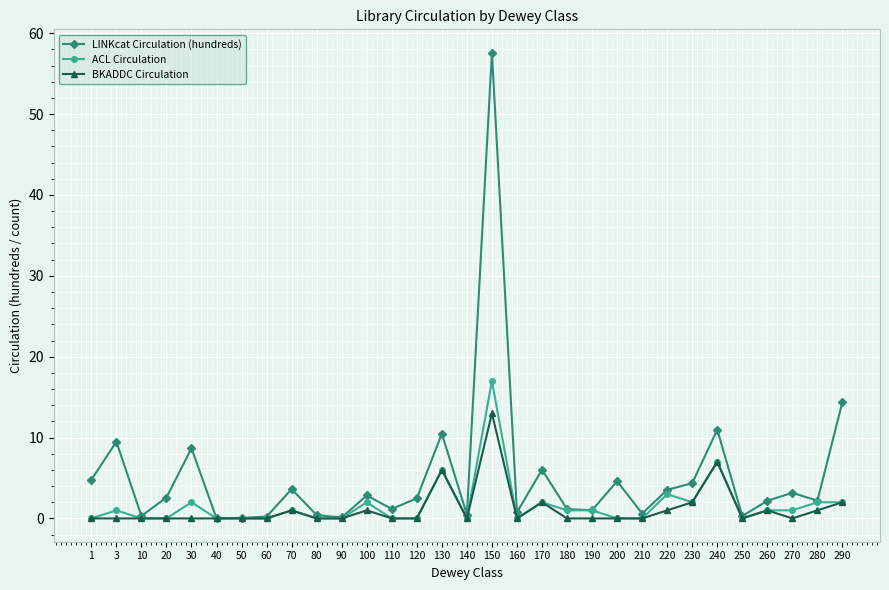

Rank the series by their maximum value, from highest to lowest.

LINKcat Circulation (hundreds), ACL Circulation, BKADDC Circulation